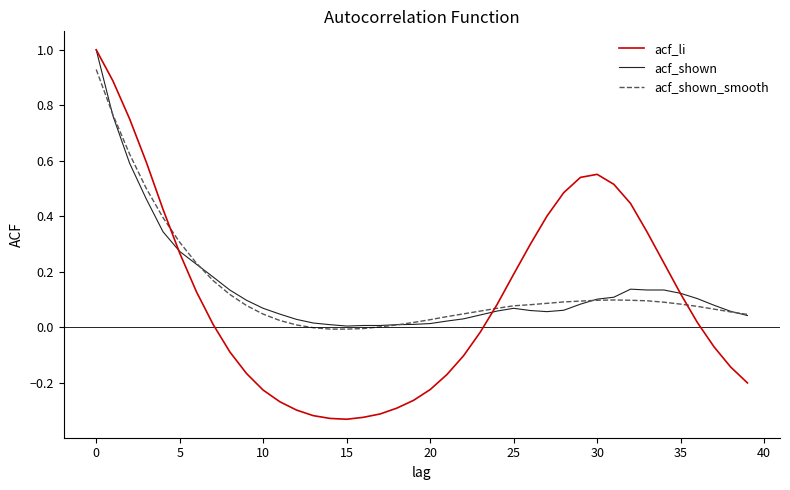

Which series has the largest range (max minus min)?

acf_li